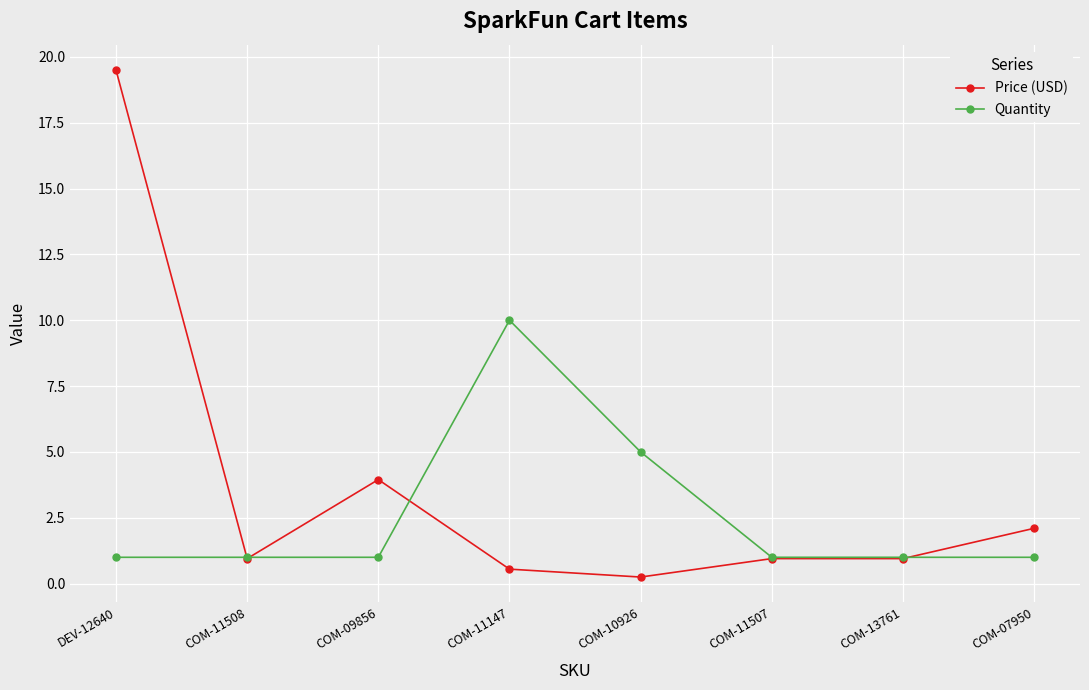

What are all the series names shown in the legend?

Price (USD), Quantity